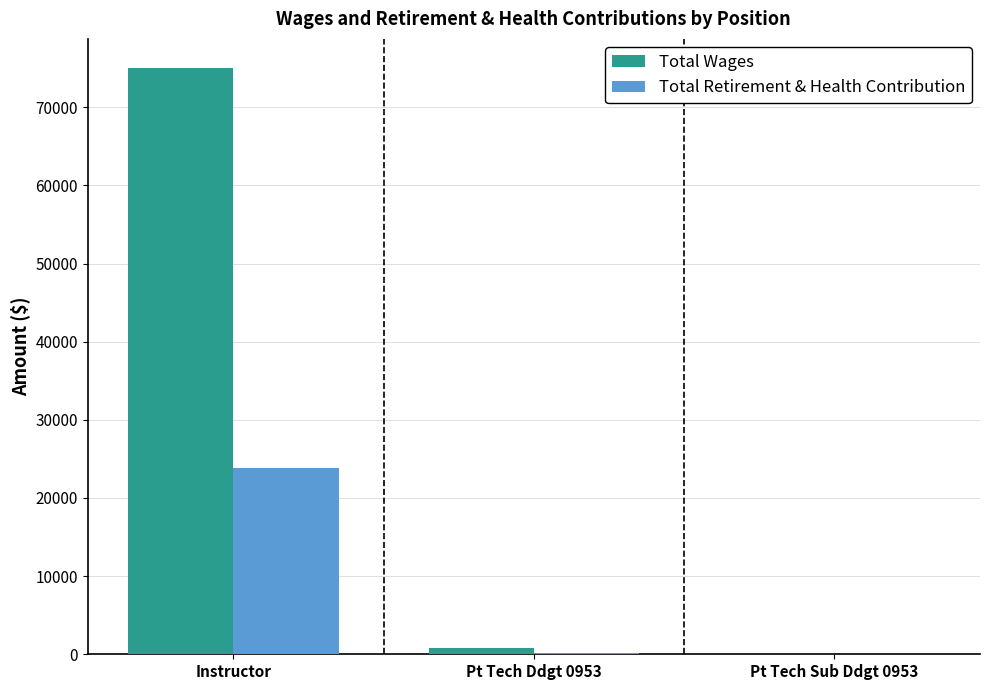

At which label is Total Retirement & Health Contribution closest to 11927?

Pt Tech Ddgt 0953